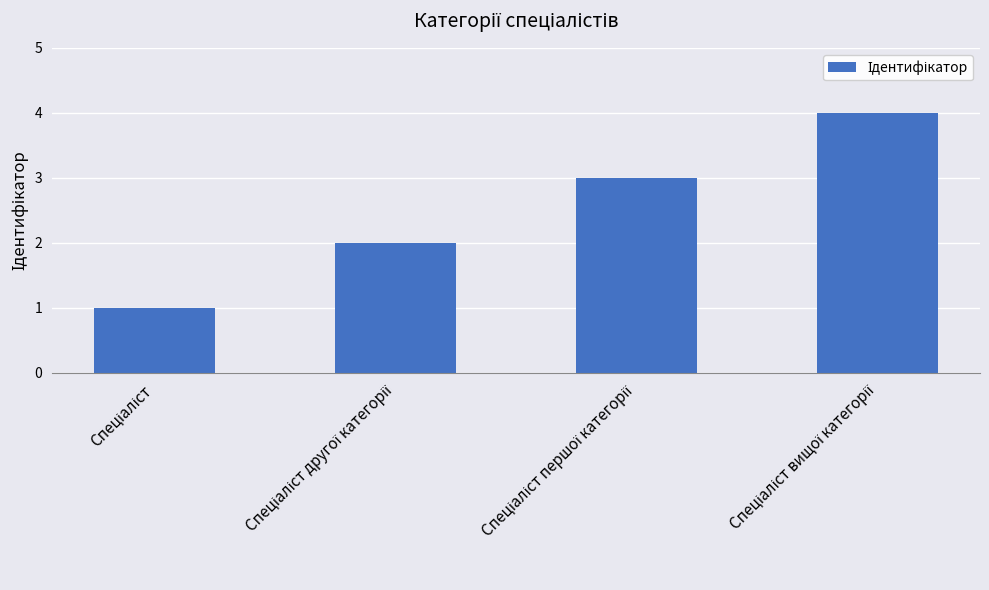

What is the sum of all values?

10